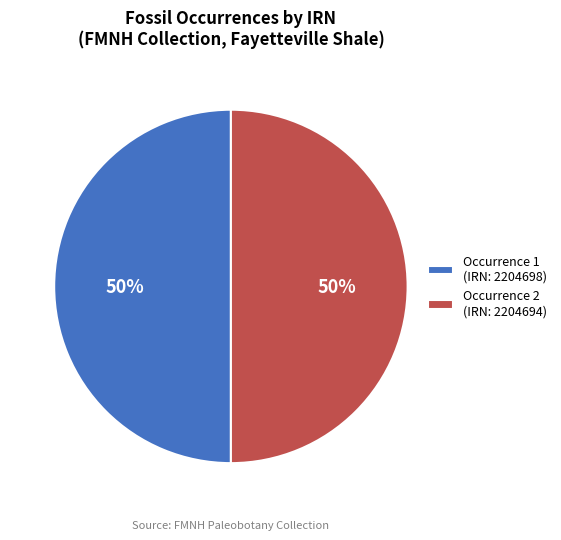

How many slices are in this pie chart?

2